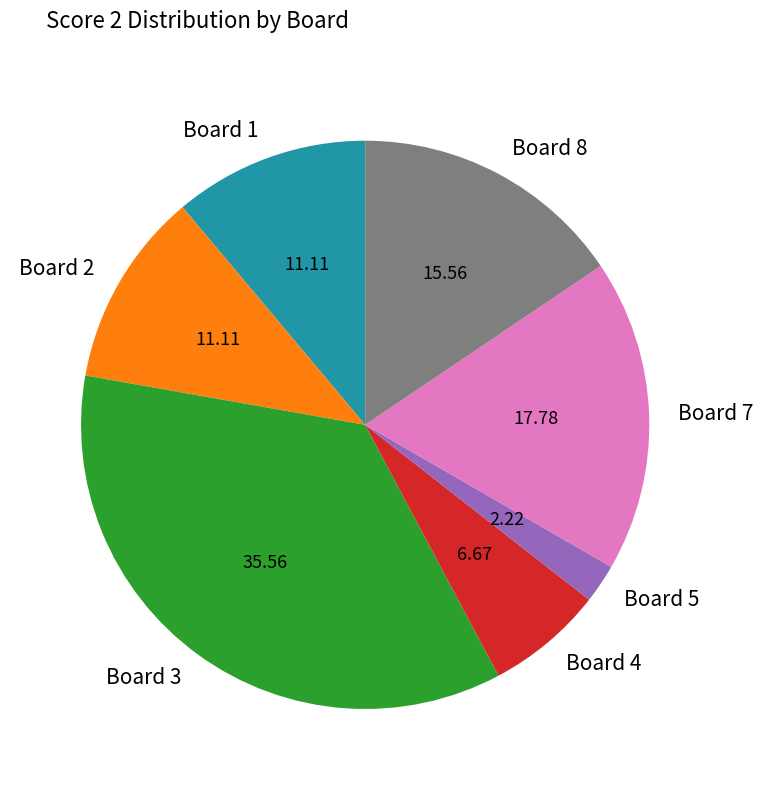

Do Board 7 and Board 4 together represent more than half of the pie?

No